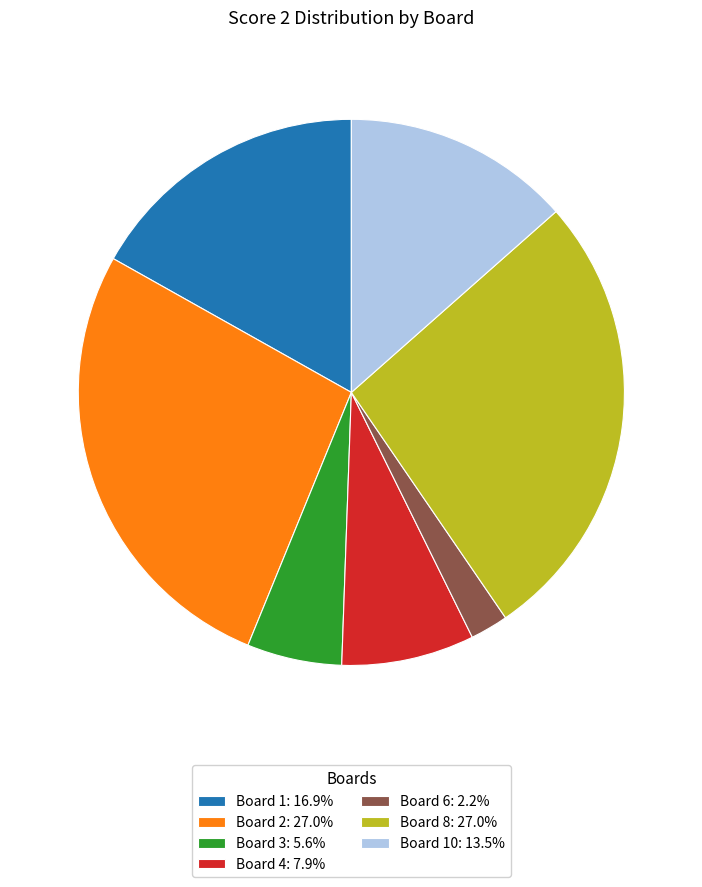

Is Board 2: 27.0% the majority of the pie?

No